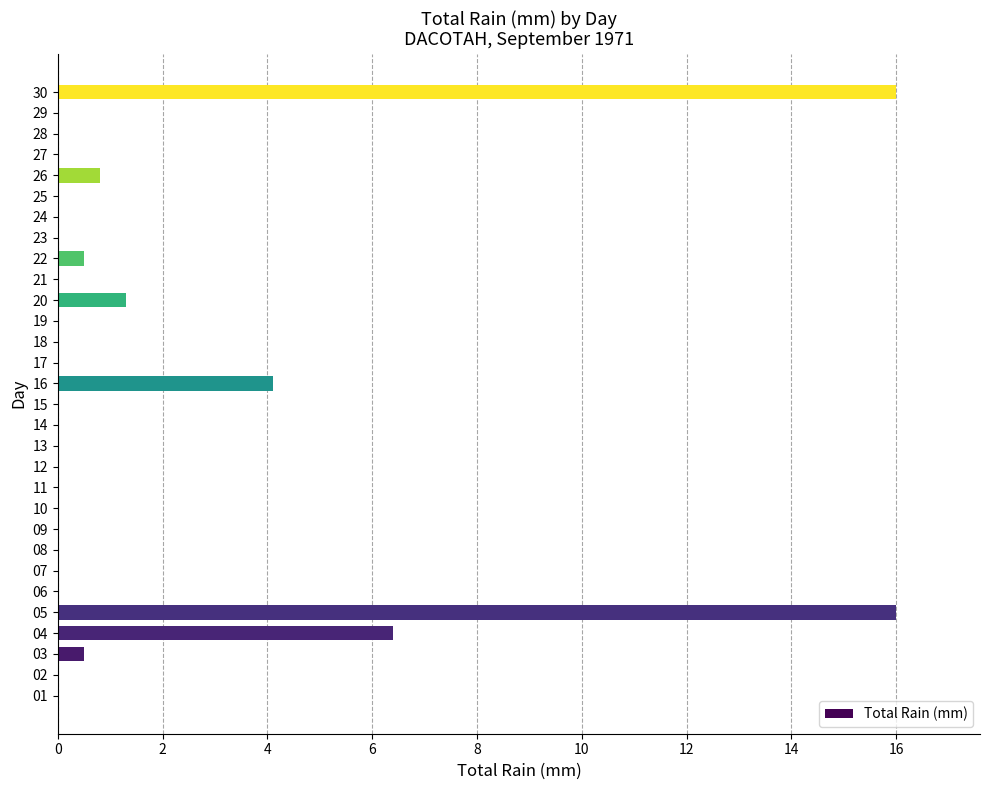

At which label is the value closest to 8?

04